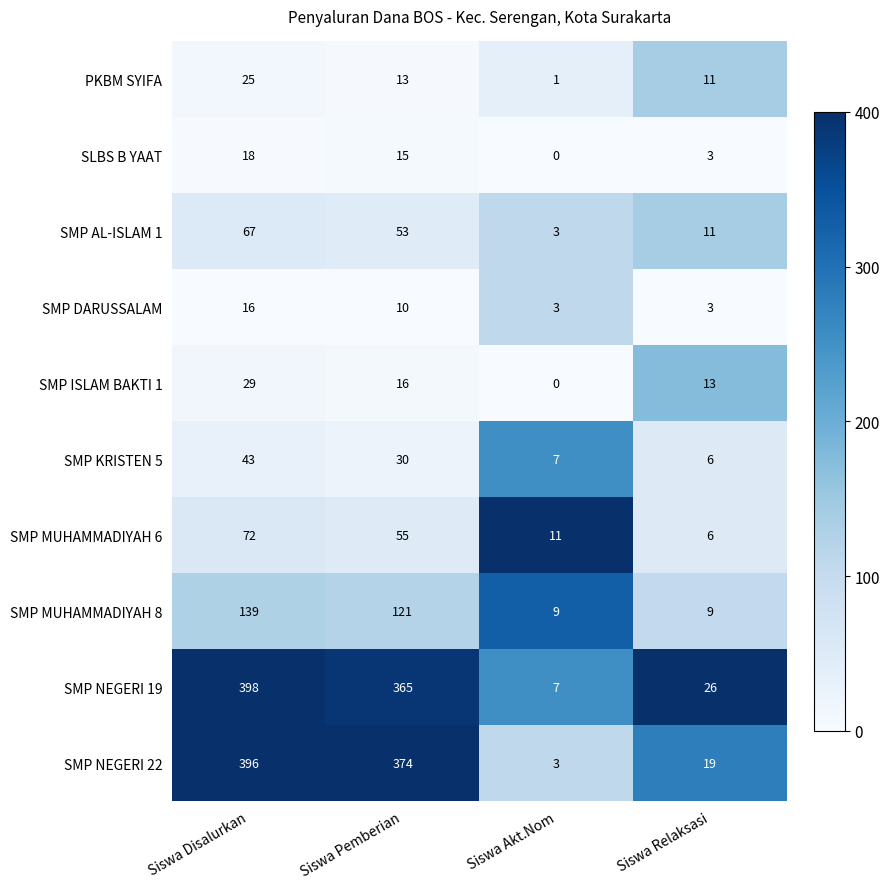

Where is SMP DARUSSALAM nearest to the value 9?

Siswa Pemberian